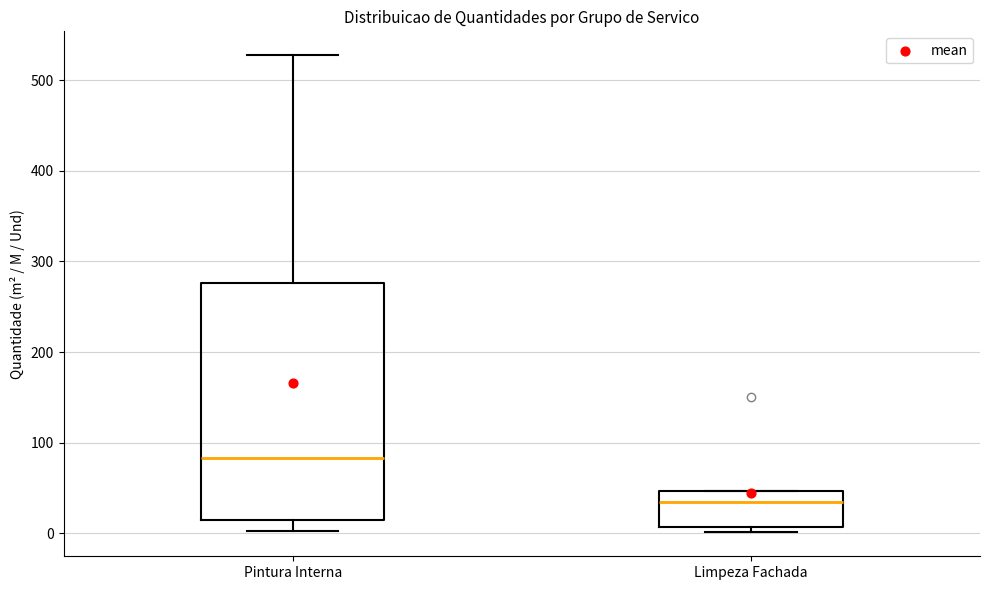

Reading left to right, transcribe this box plot: for each box, give where its median line is, the range the box spans, and where its two whiskers end, as read against the y-axis. The values are not printed on the chart, so give them approximately, as read against the axis.

Pintura Interna: median 80, box 10 to 280, whiskers 0 to 530
Limpeza Fachada: median 30, box 10 to 50, whiskers 0 to 50